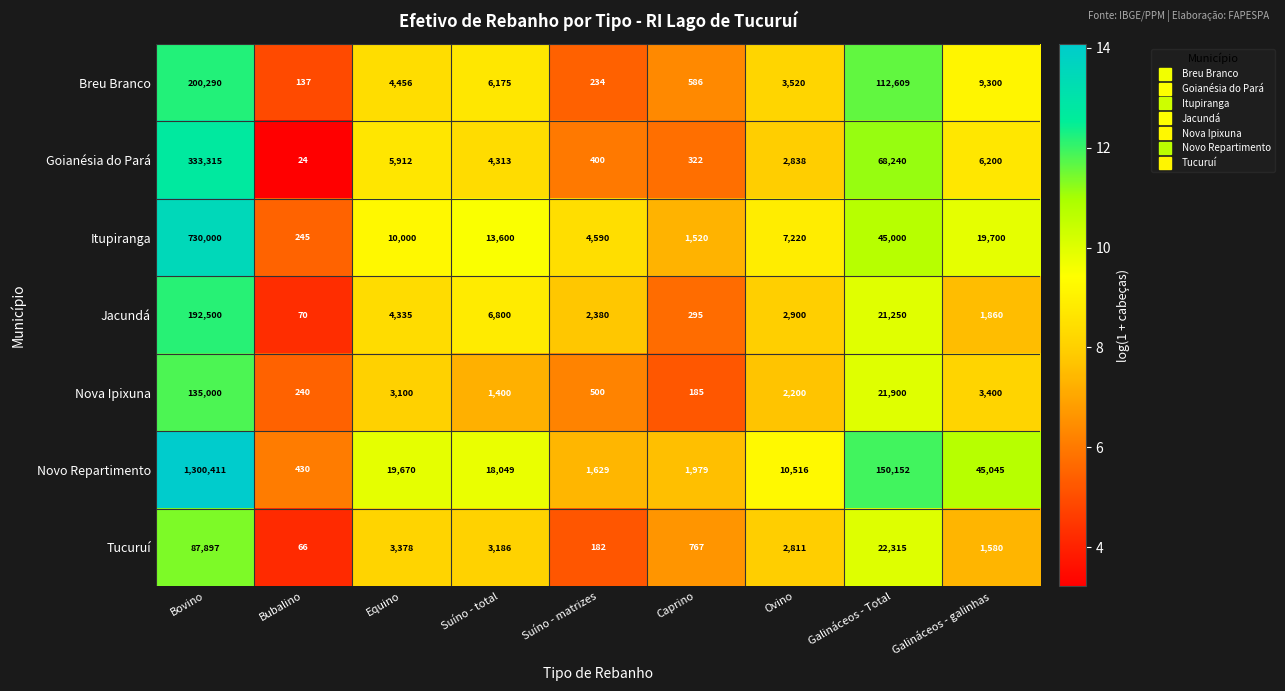

The Tucuruí series shows 4642 at Suíno - total. True or false?

False